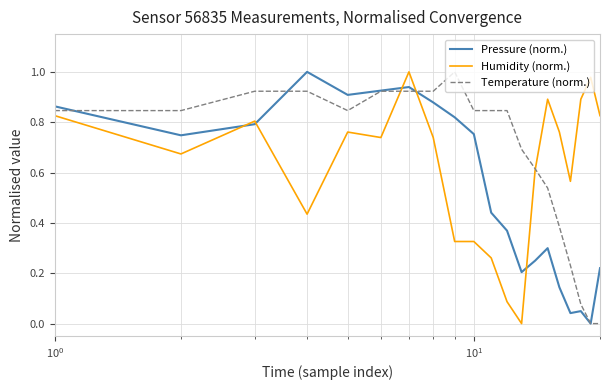

True or false: Humidity (norm.) and Pressure (norm.) cross at least once.

True